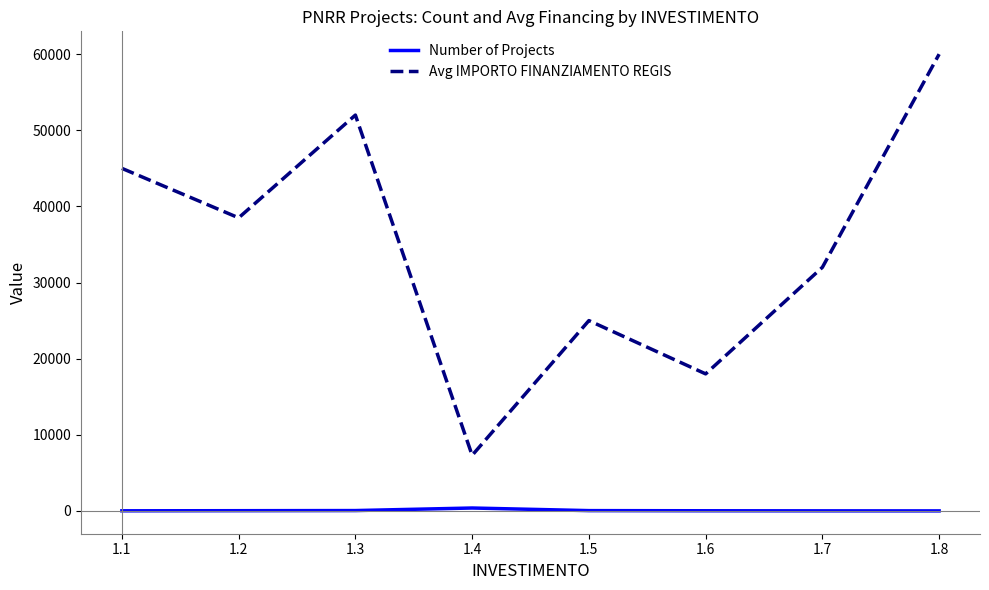

The value of Avg IMPORTO FINANZIAMENTO REGIS at 1.8 is 60000. True or false?

True